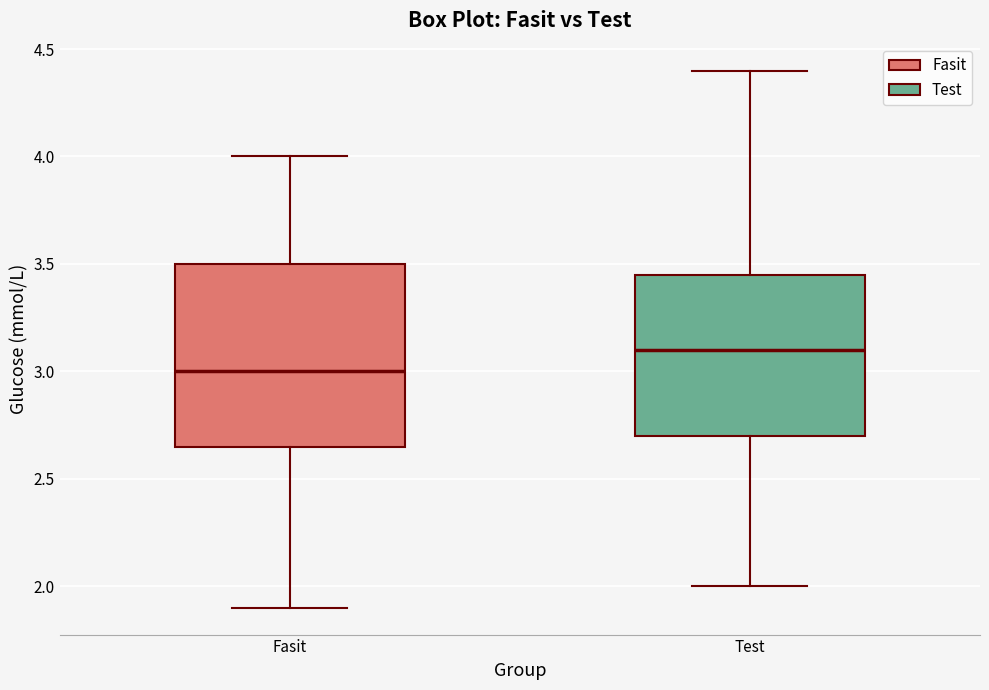

Where is the upper edge of the box for Test on the y-axis? The values are not printed on the chart, so give them approximately, as read against the axis.

3.45